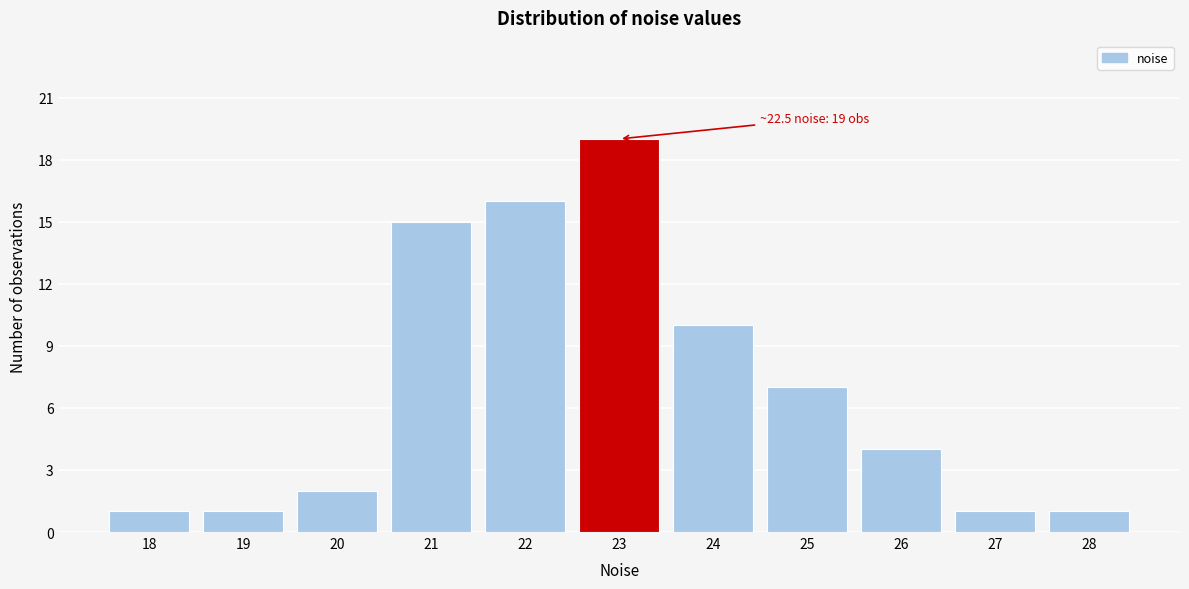

Which range on the x-axis has the tallest bar?

22.5 to 23.5